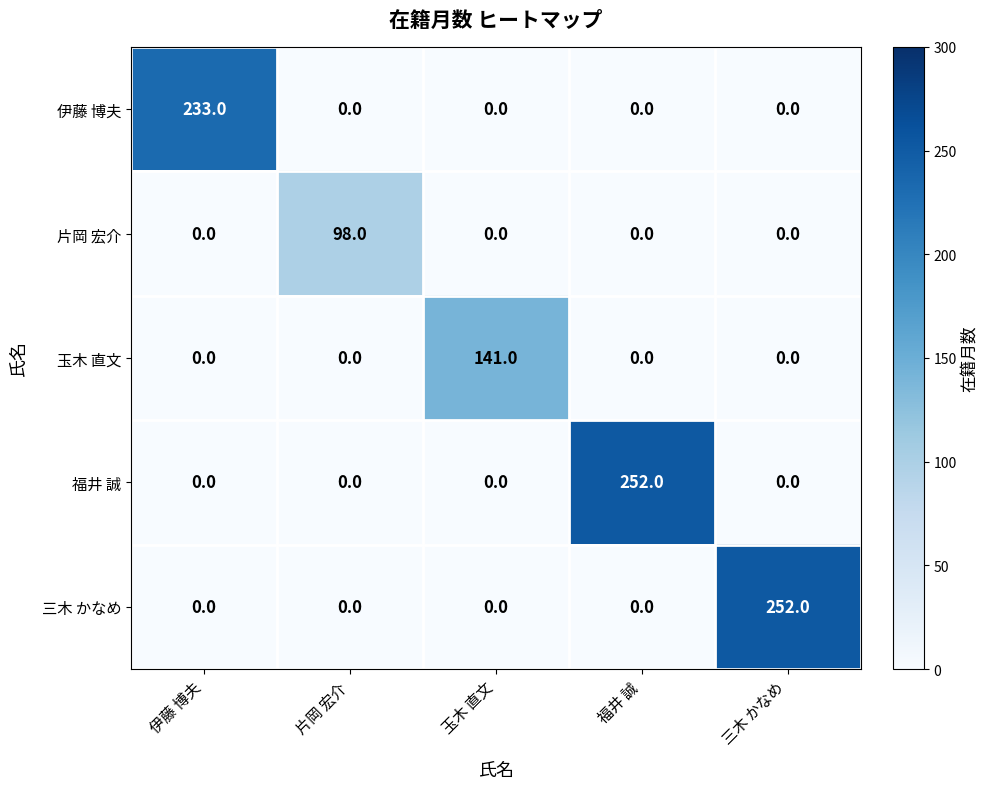

True or false: 伊藤 博夫 has a value of 0 at 三木 かなめ.

True